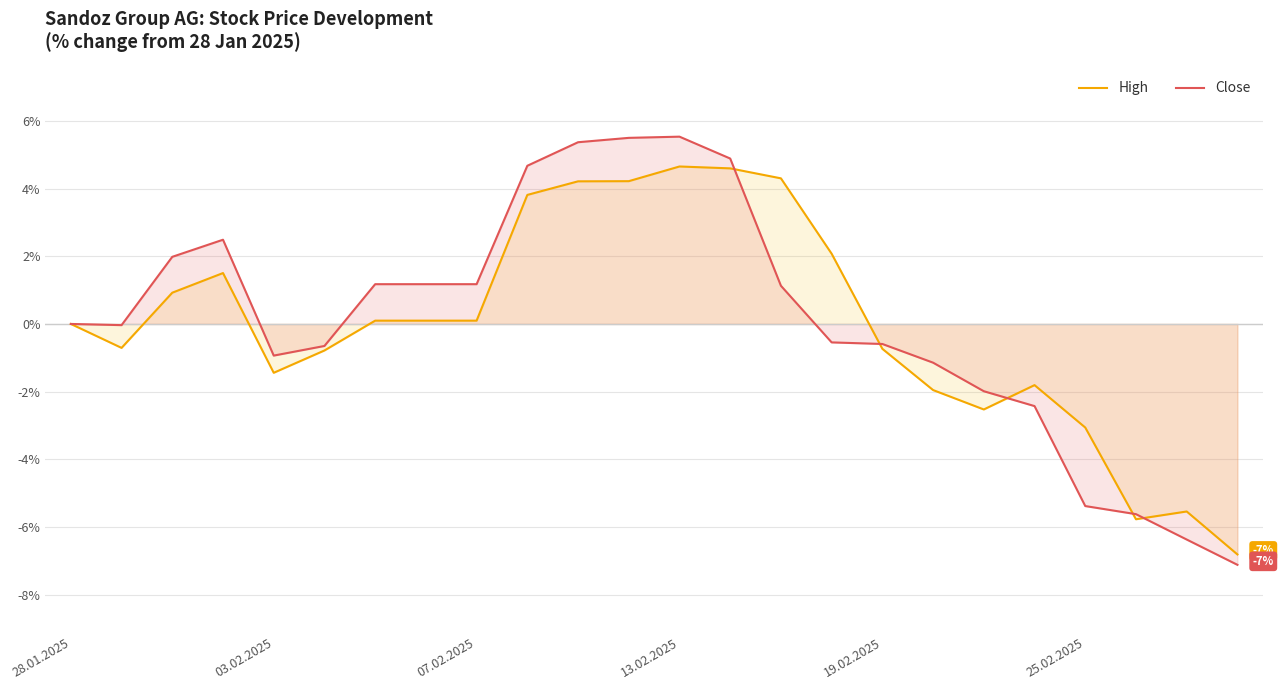

At which category is the sum across all series the highest?

13.02.2025